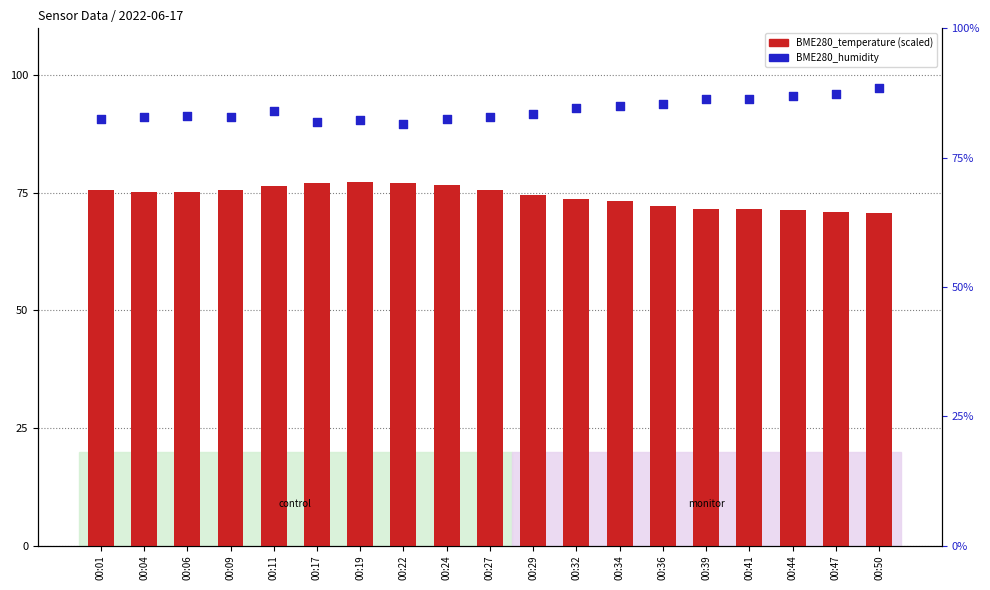

Which series reaches the minimum Y coordinate?

BME280_temperature (scaled)